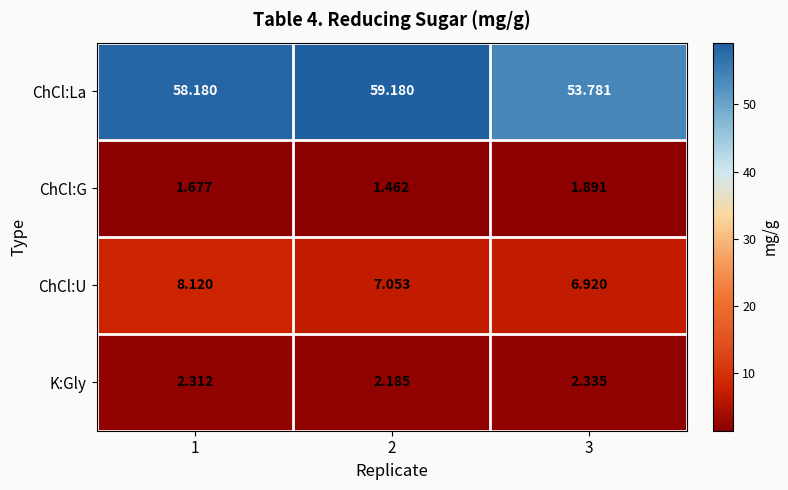

Which series has the largest total across all categories?

ChCl:La